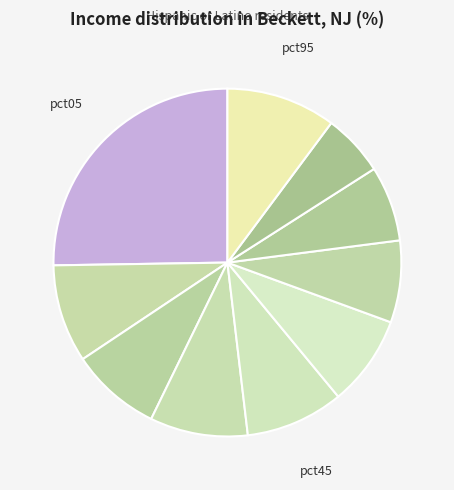

Is there any slice that represents more than half of the pie?

No